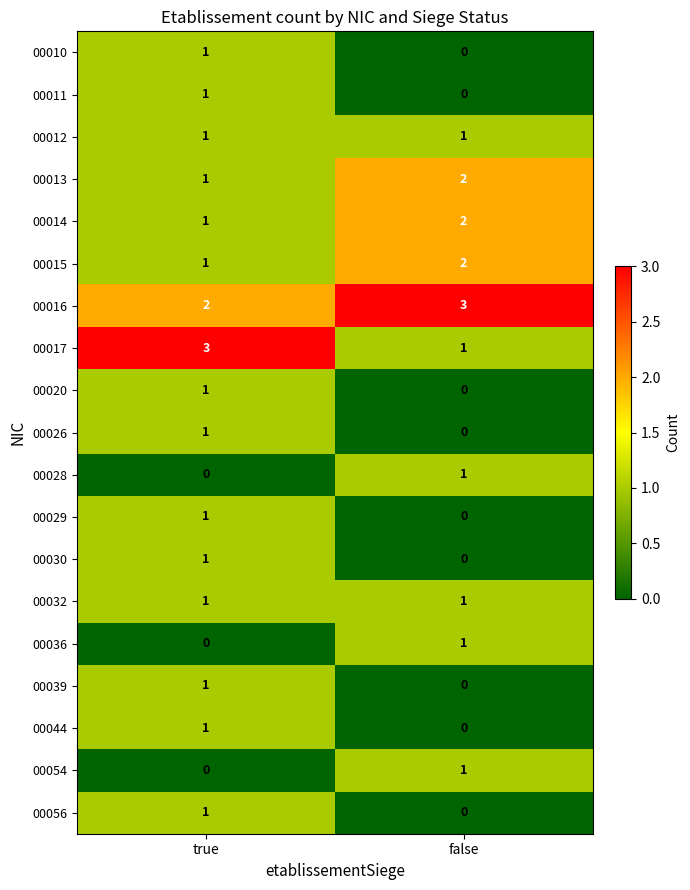

At which label is 00015 closest to 1?

true